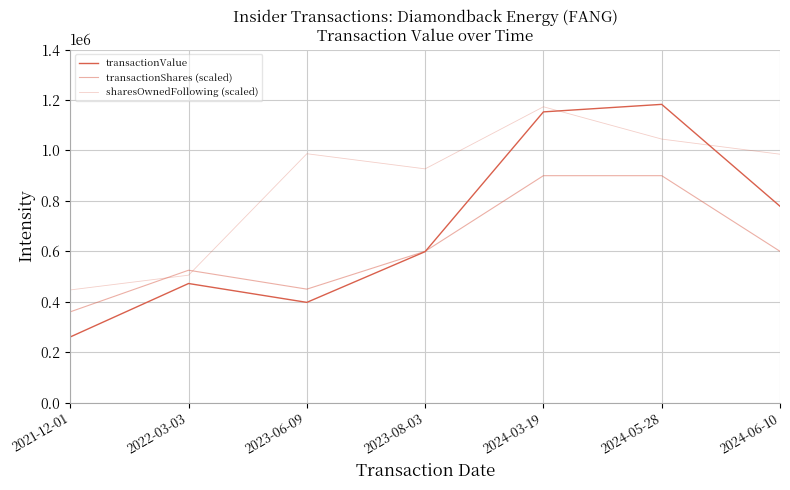

How many lines are shown in the chart?

3